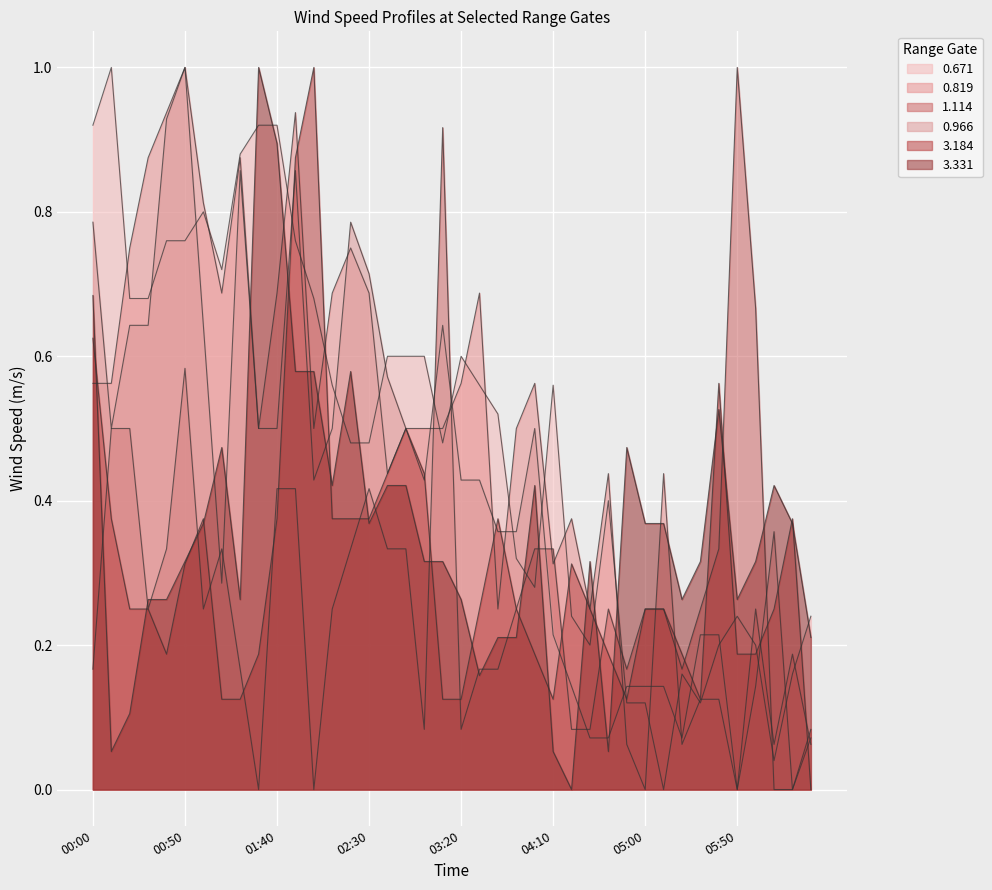

Is it true that 3.331 equals 0.8 at 2000/11/28 02:00?

False